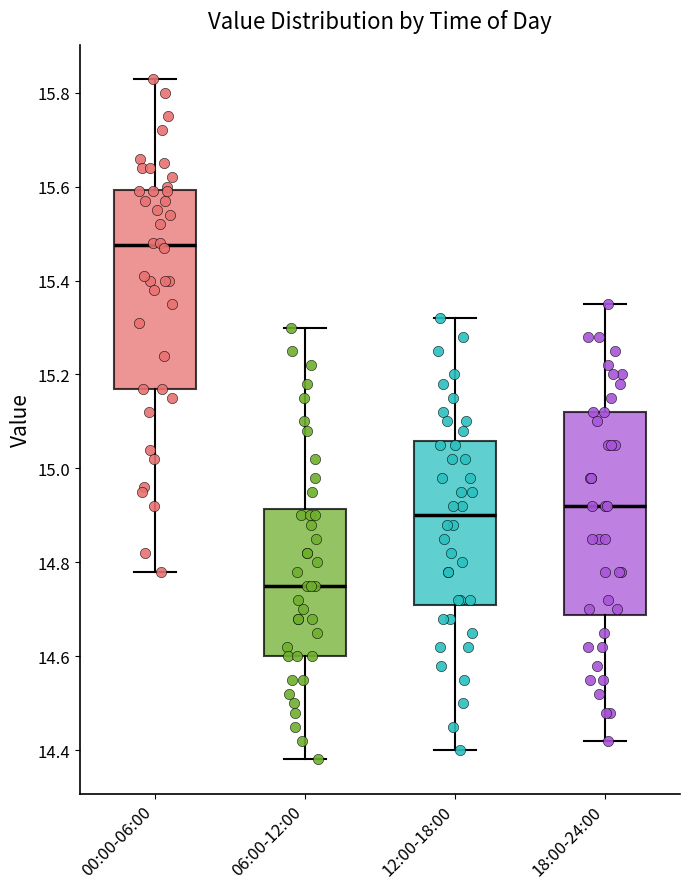

Where does the lower whisker of the box for 18:00-24:00 end on the y-axis? The values are not printed on the chart, so give them approximately, as read against the axis.

14.42